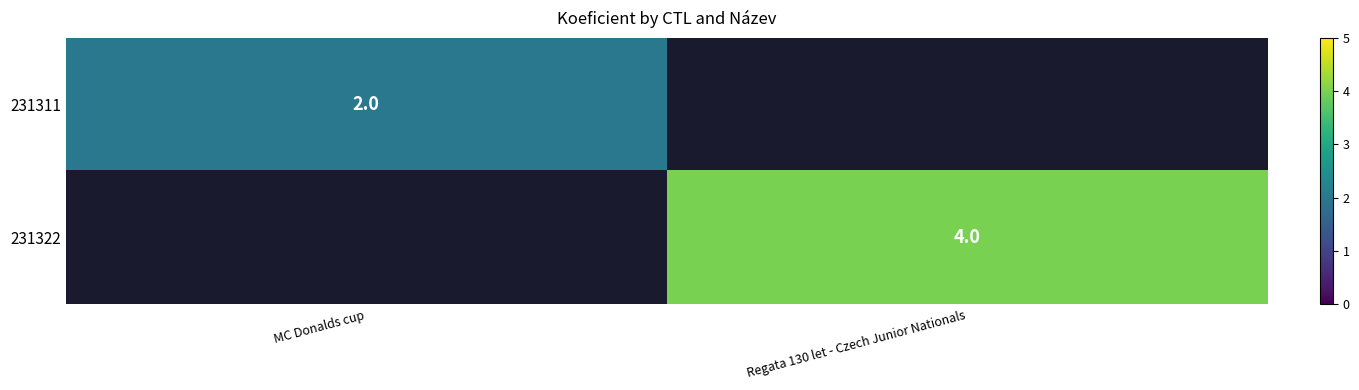

The value of 231311 at MC Donalds cup is 1. True or false?

False